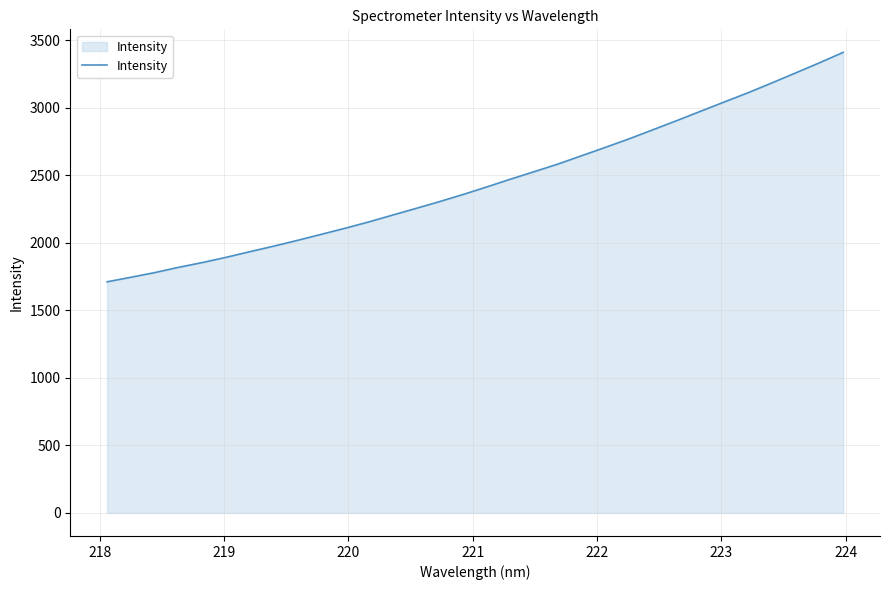

What is the difference between the maximum and minimum values?

1698.1